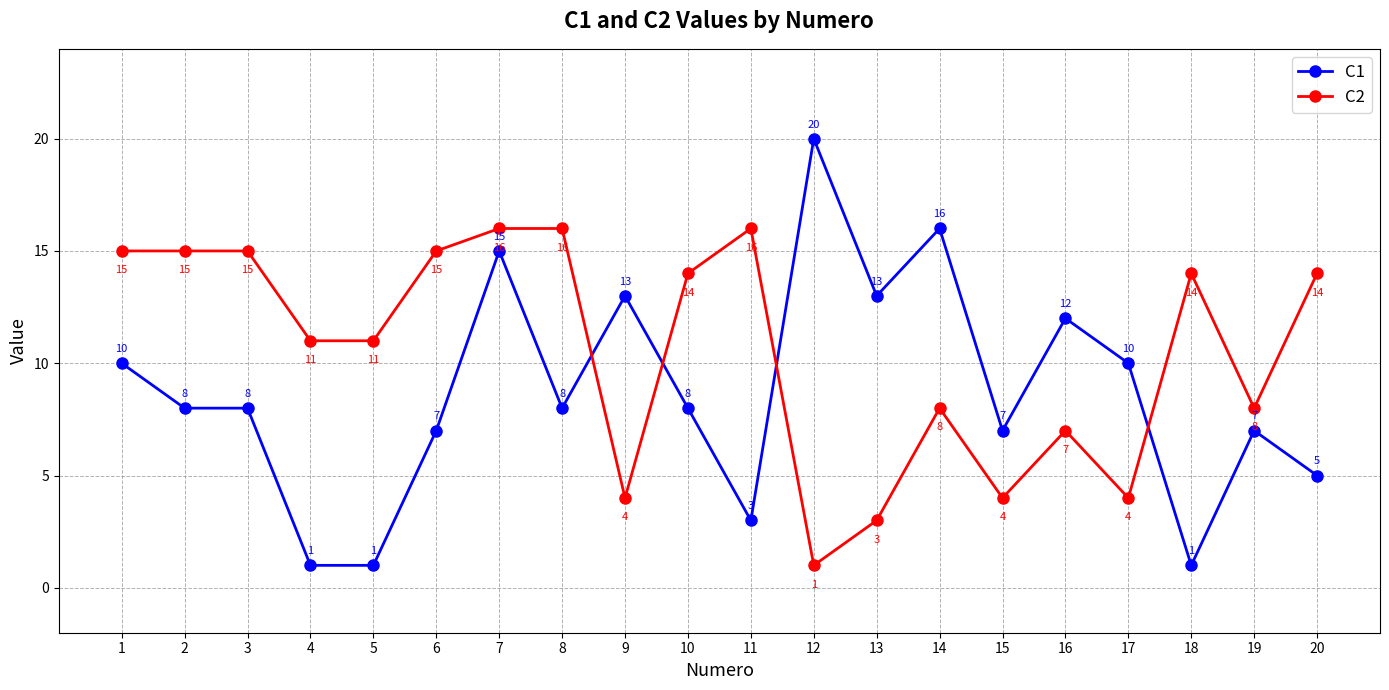

At which label does C1 reach its peak?

12